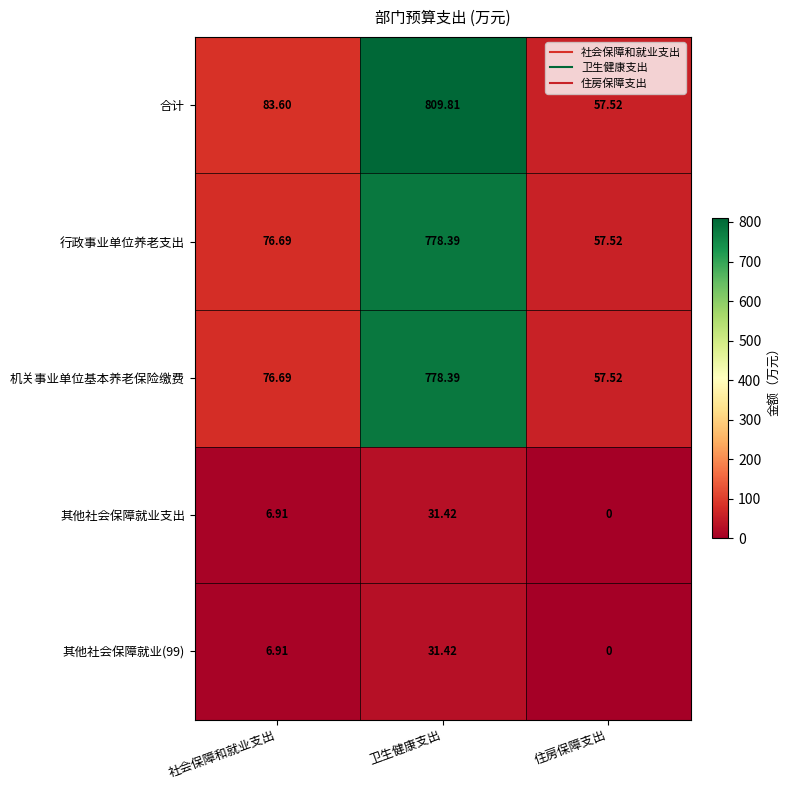

Which series has the largest range (max minus min)?

合计